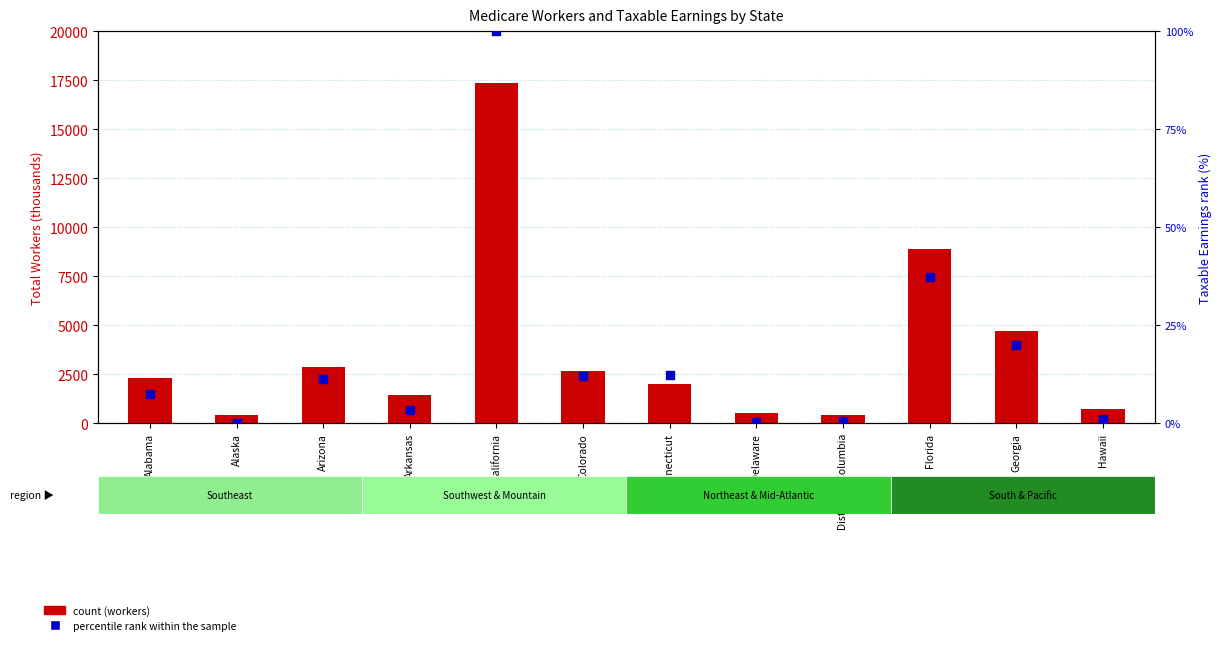

Which series contains the lowest Y value?

Taxable Earnings percentile rank